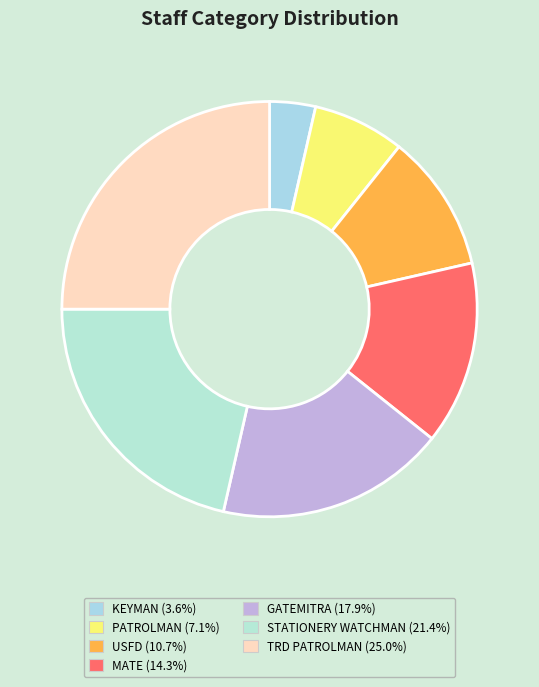

What is the smallest slice in the pie chart?

KEYMAN